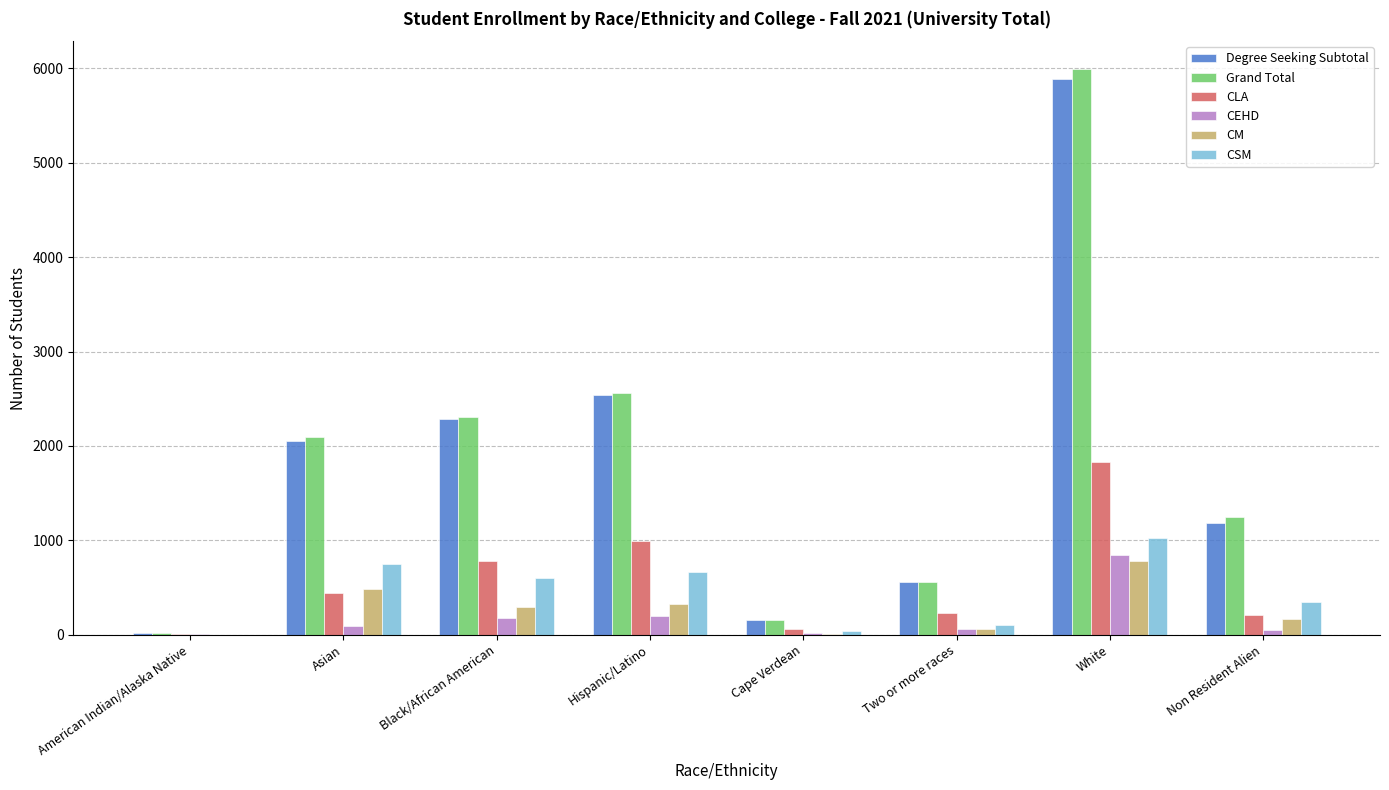

Which category has the highest value in the CSM series?

White